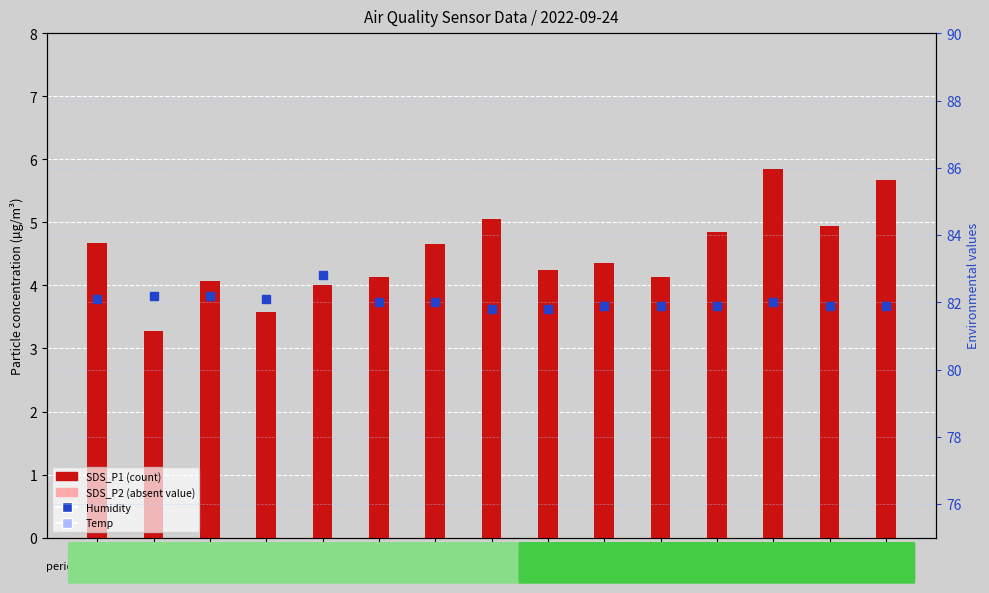

Are the bars horizontal?

No